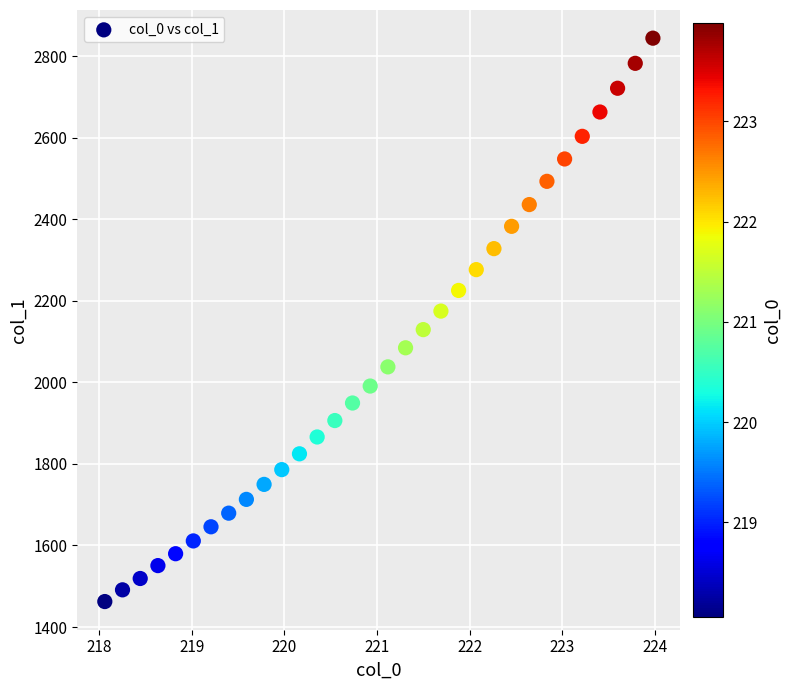

What is the range of Y values (max minus min)?

1381.5